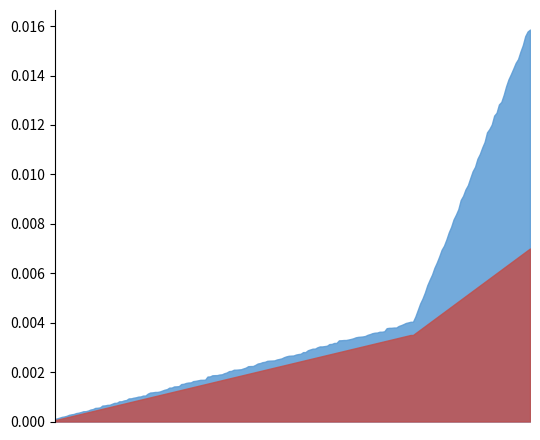

Is the value of Humidity at 03:30 greater than the value of Temp at 01:00?

Yes